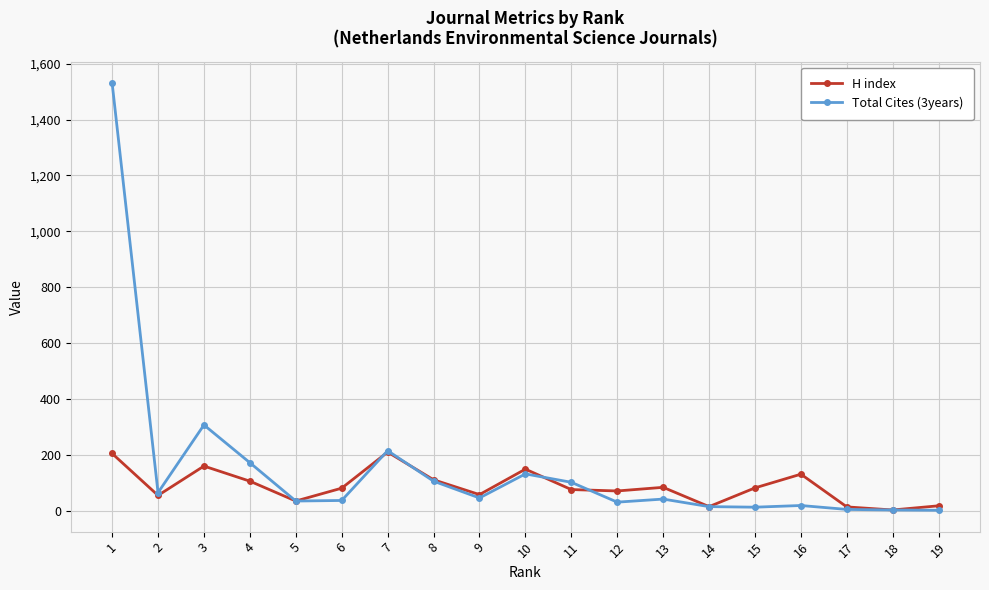

Is the value of H index at 7 greater than the value of Total Cites (3years) at 4?

Yes